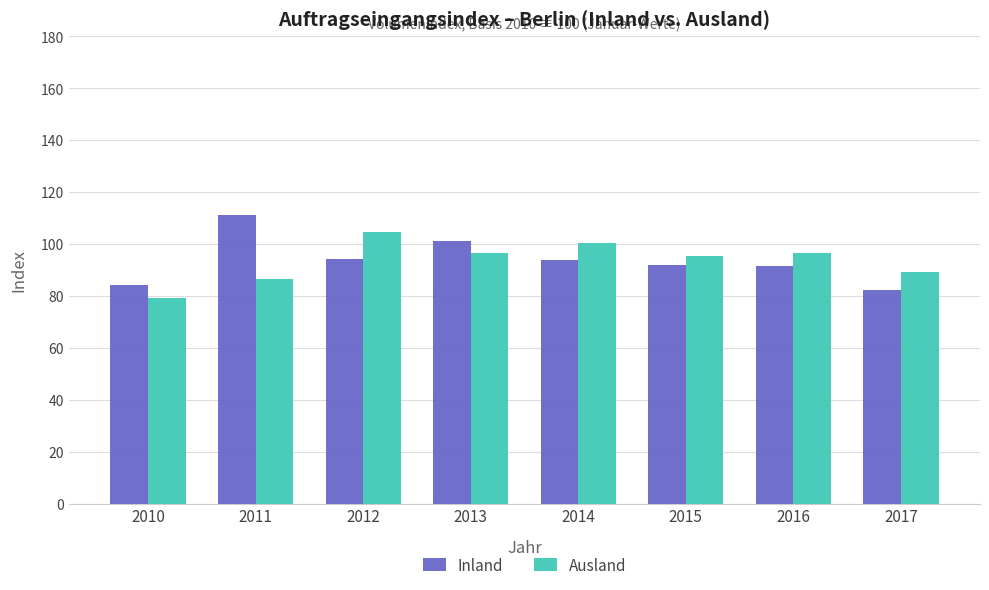

What is the spread (max minus min) of values at 2010?

5.2